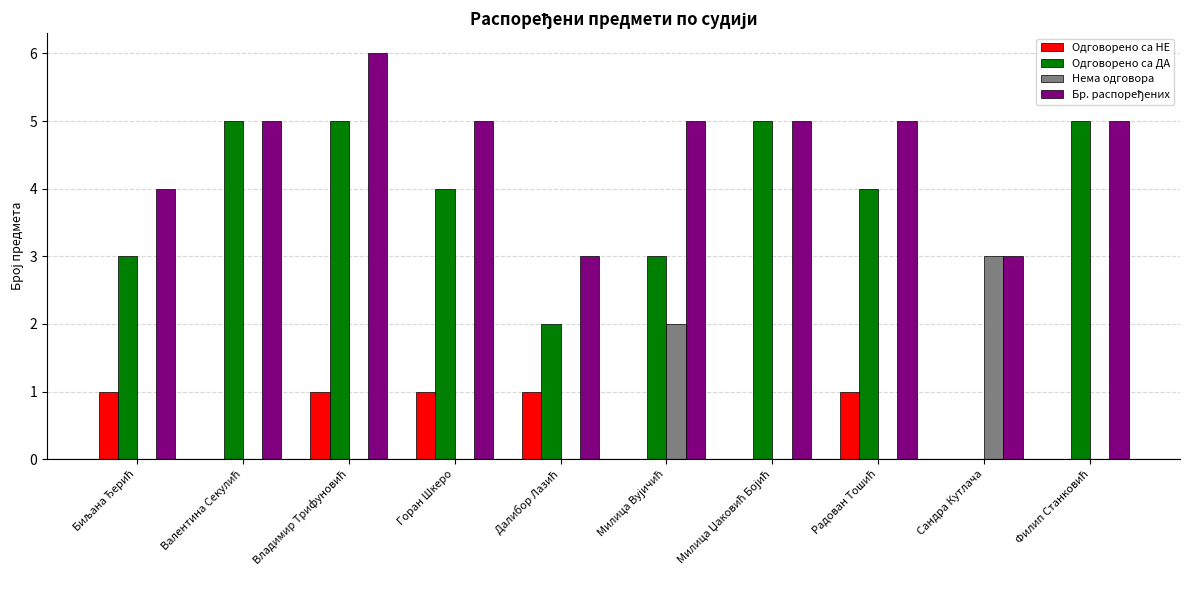

What is the highest value of the Одговорено са ДА series?

5